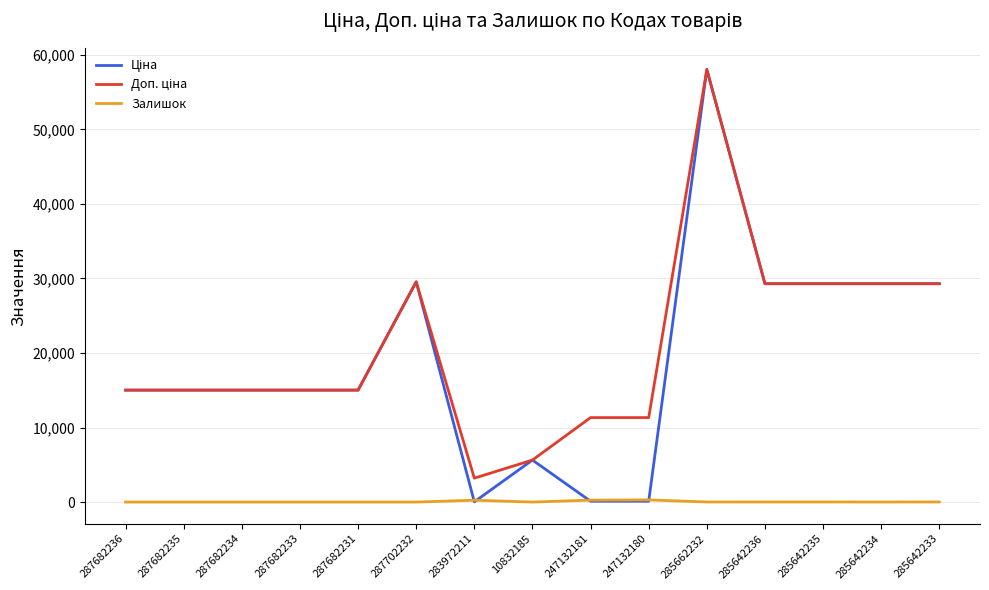

At which category is the sum across all series the highest?

285662232